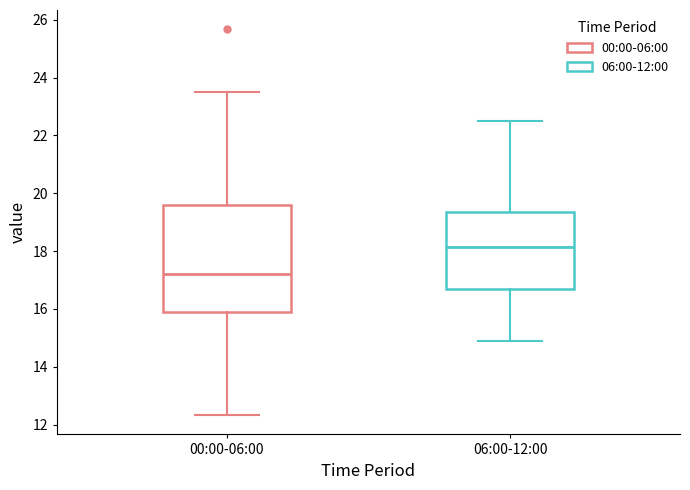

Where is the lower edge of the box for 06:00-12:00 on the y-axis? The values are not printed on the chart, so give them approximately, as read against the axis.

16.6